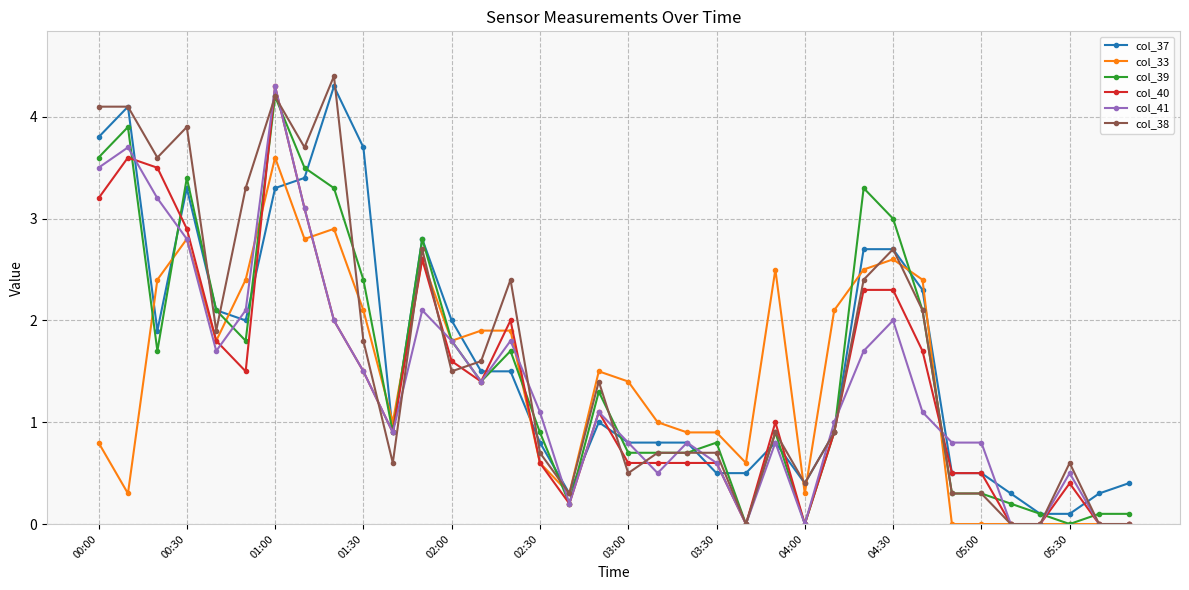

How many lines are shown in the chart?

6